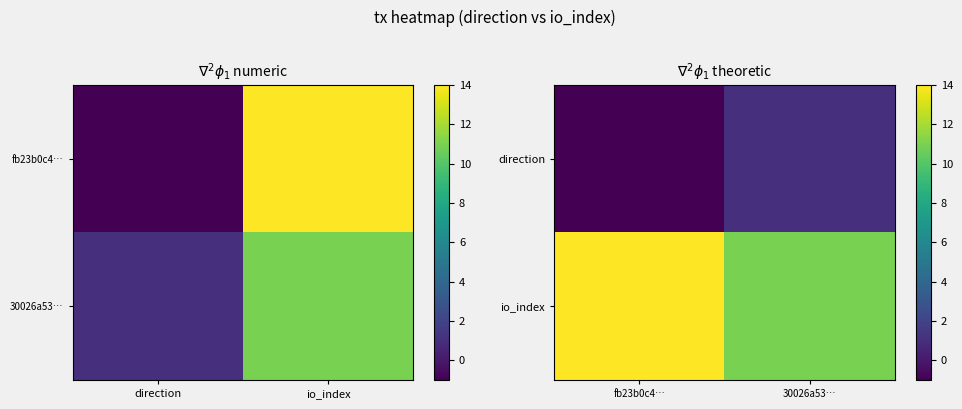

Which has a higher value, direction or io_index?

io_index